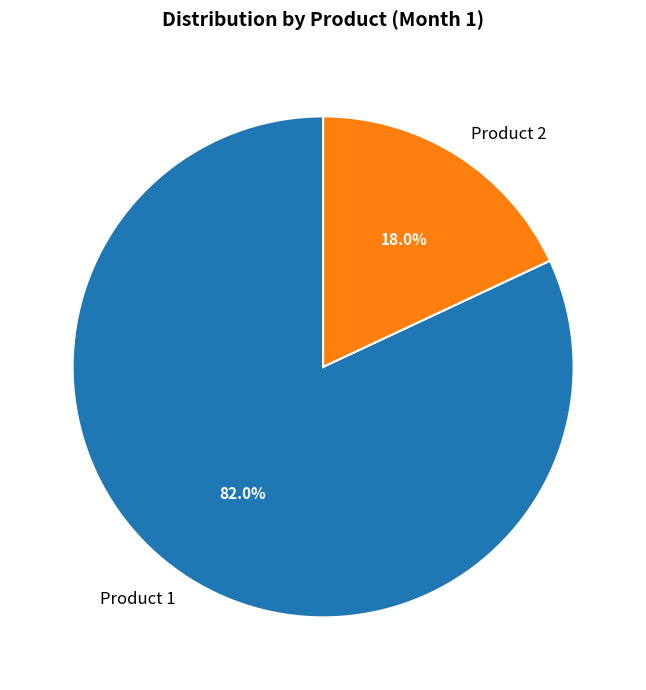

Is Product 2 the majority of the pie?

No